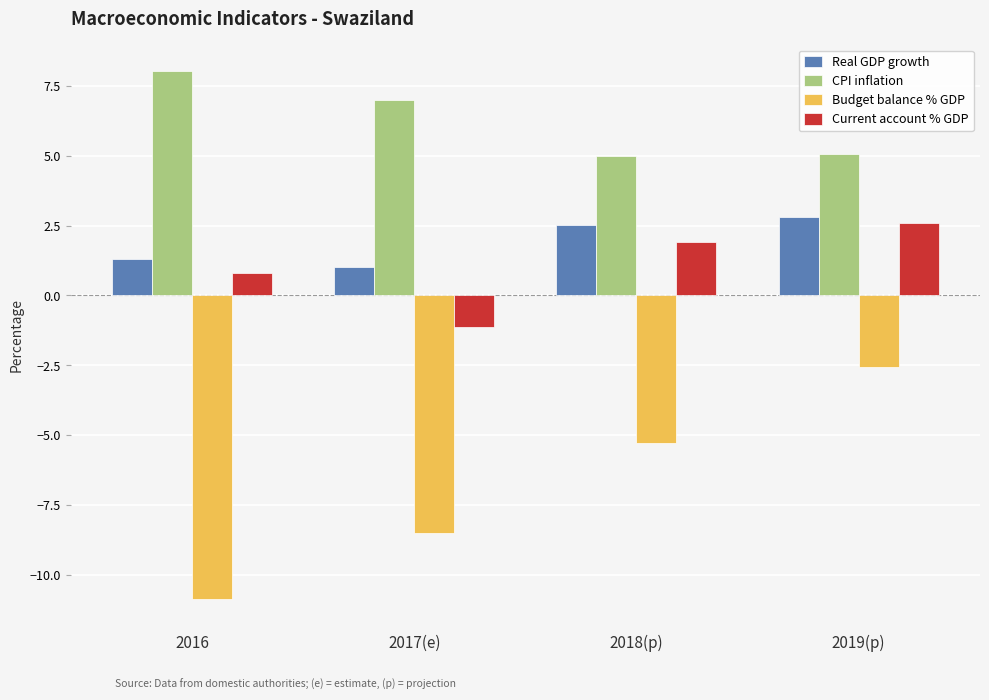

What is the highest value of the CPI inflation series?

8.0